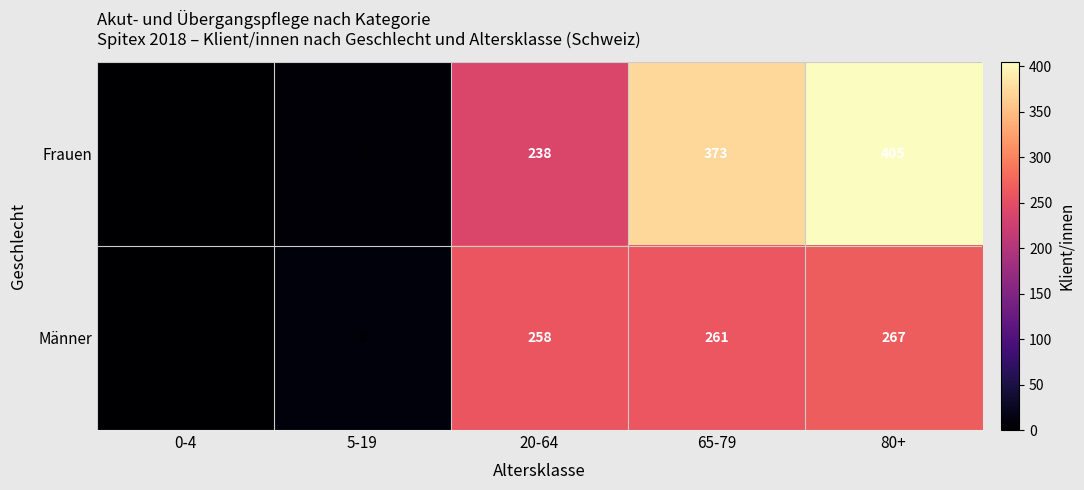

At 20-64, list the series in order from smallest to largest.

Frauen, Männer